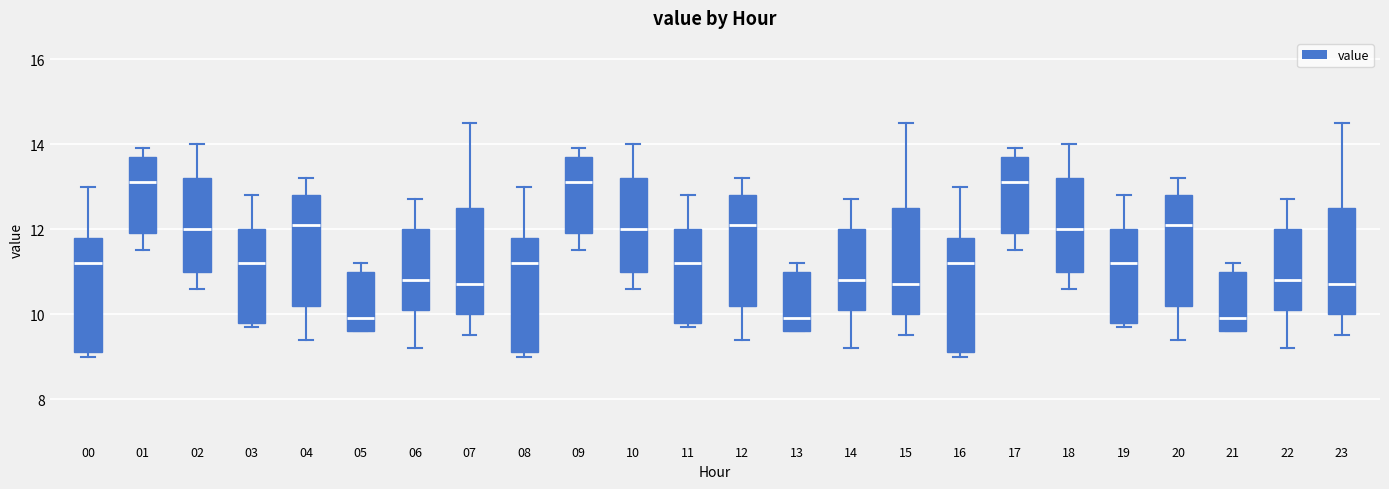

Where does the median line of the box at x = 23 sit on the y-axis? The values are not printed on the chart, so give them approximately, as read against the axis.

10.8